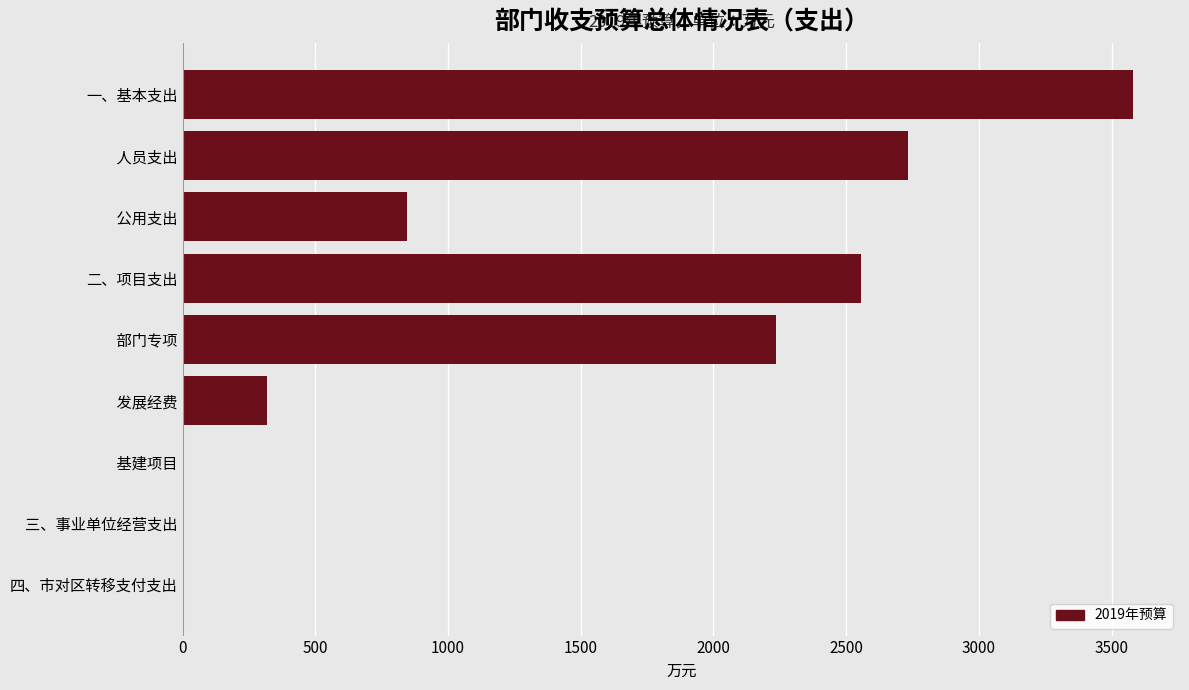

The chart shows a value of 1436.3 at     公用支出. True or false?

False